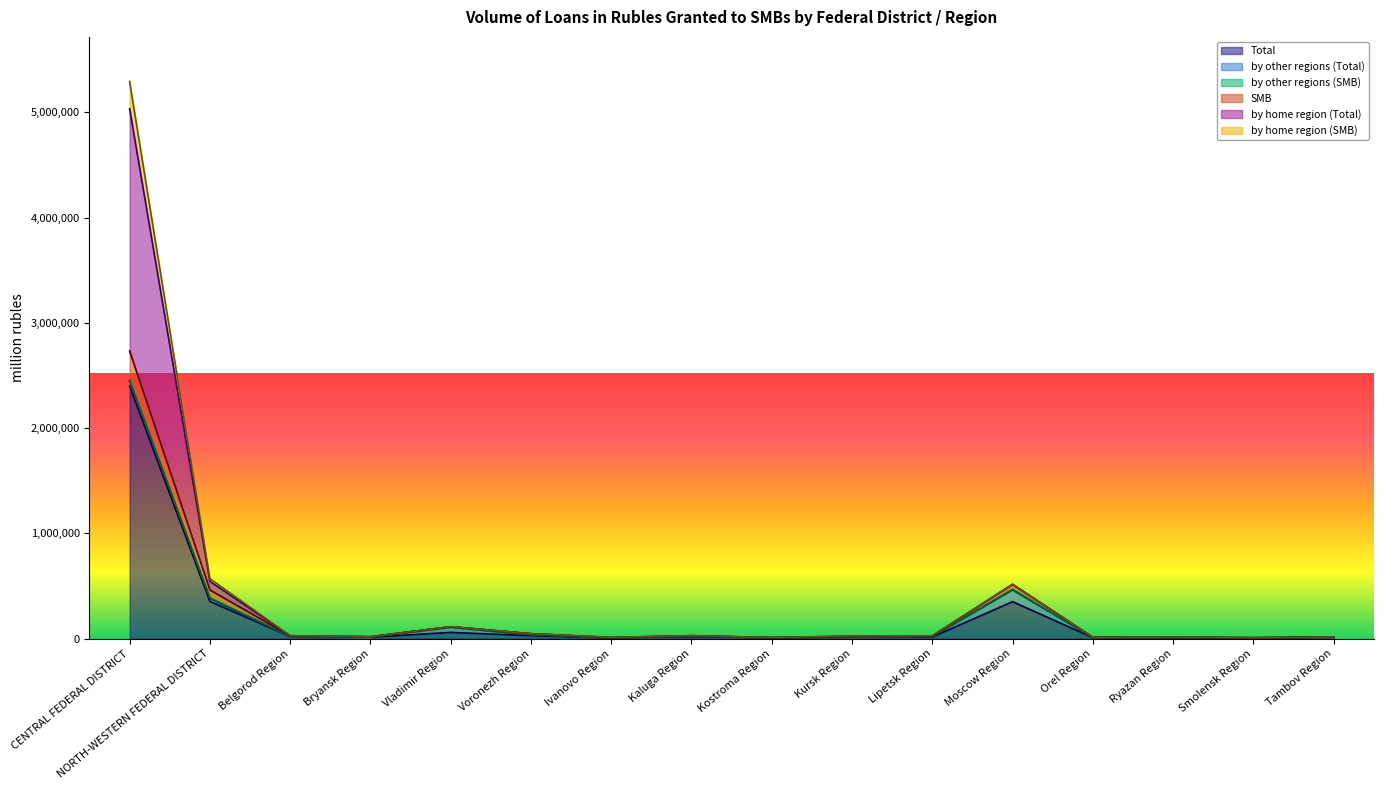

What is the label of the 3rd point from the left?

Belgorod Region